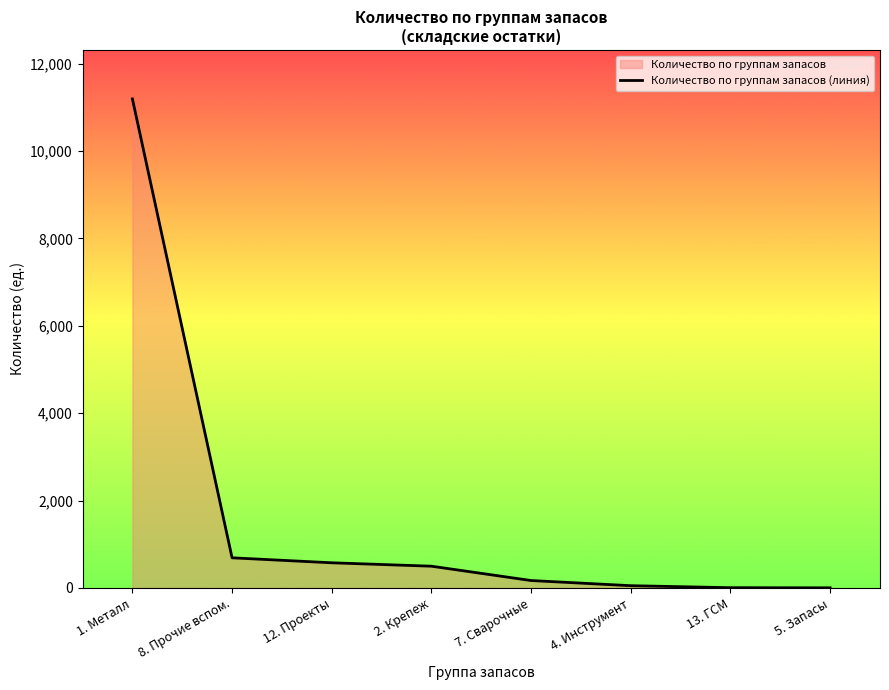

List the labels in order of value, smallest first.

5. Запасы, 13. ГСМ, 4. Инструмент, 7. Сварочные, 2. Крепеж, 12. Проекты, 8. Прочие вспом., 1. Металл